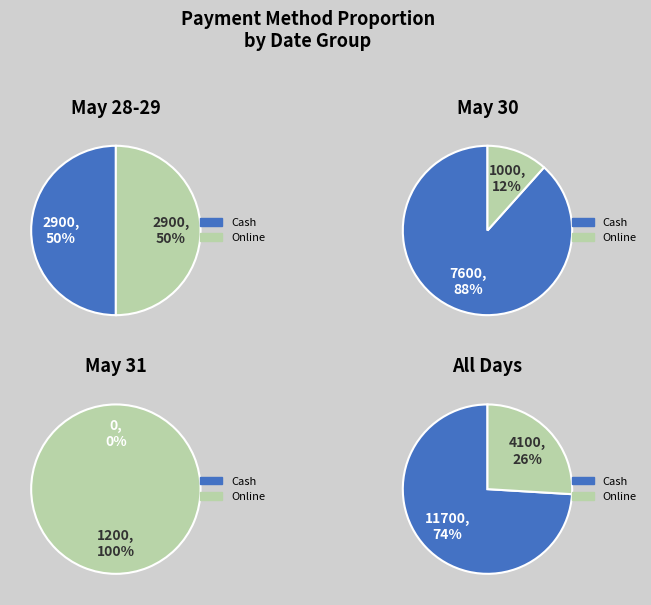

Which series has the widest spread of values?

Cash